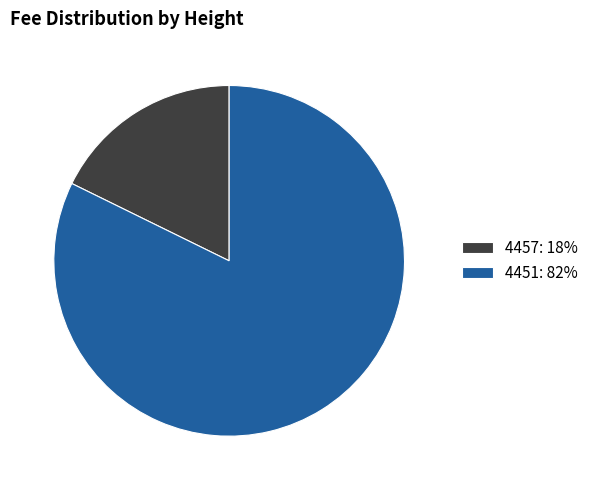

Approximately how many times larger is the value at 4457 compared to 4451?

0.2